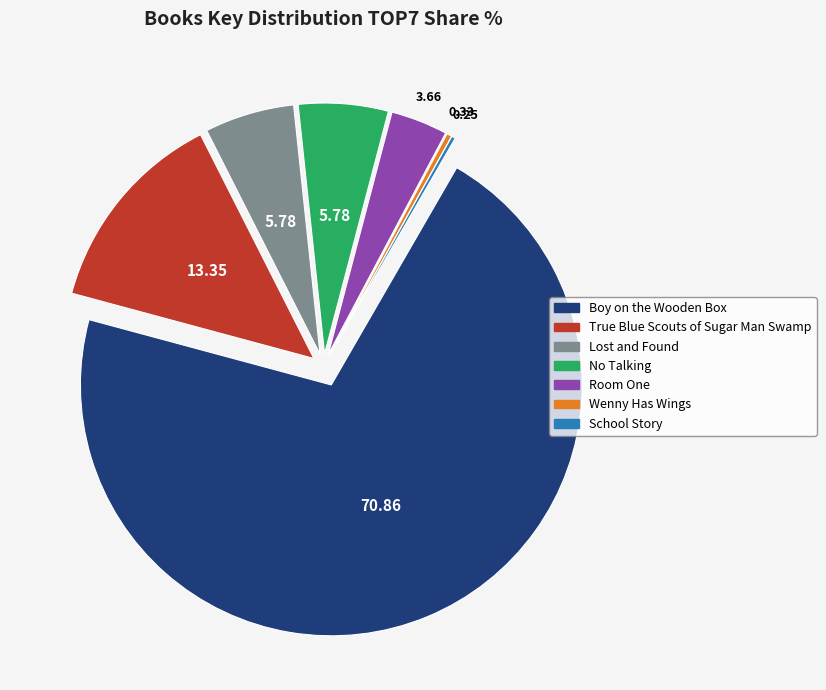

Which category accounts for the majority?

Boy on the Wooden Box